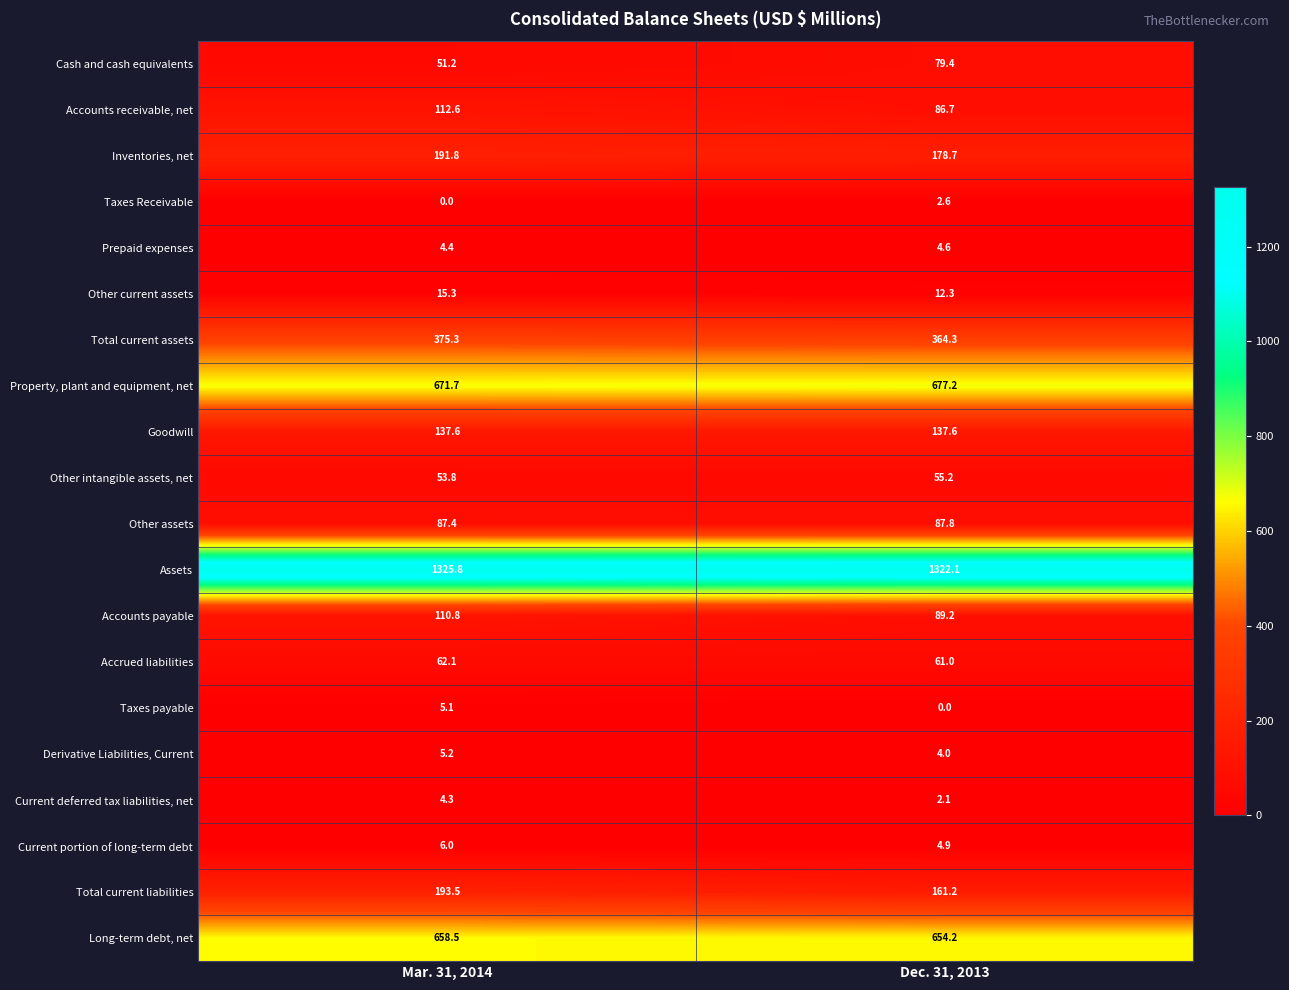

List the series in order of their peak value, highest first.

Assets, Property, plant and equipment, net, Long-term debt, net, Total current assets, Total current liabilities, Inventories, net, Goodwill, Accounts receivable, net, Accounts payable, Other assets, Cash and cash equivalents, Accrued liabilities, Other intangible assets, net, Other current assets, Current portion of long-term debt, Derivative Liabilities, Current, Taxes payable, Prepaid expenses, Current deferred tax liabilities, net, Taxes Receivable